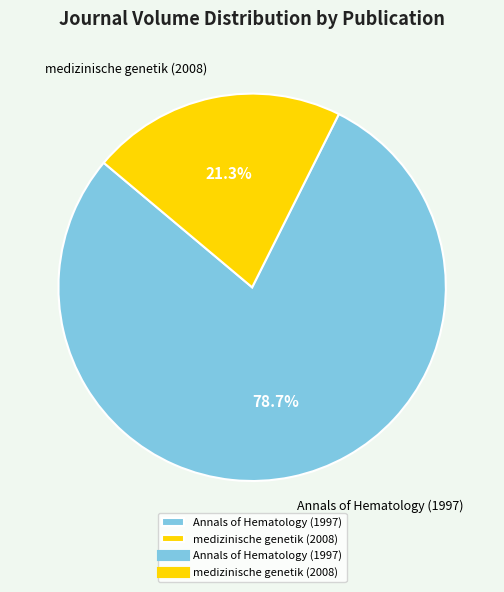

True or false: Annals of Hematology (1997) accounts for 64% of the total.

False